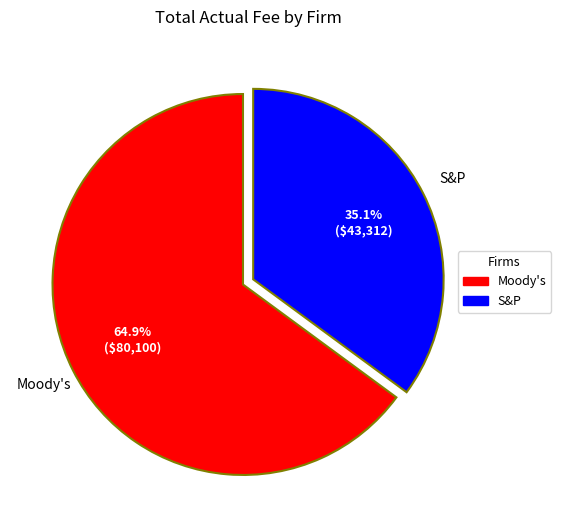

The Moody's slice represents 65% of the pie. True or false?

True